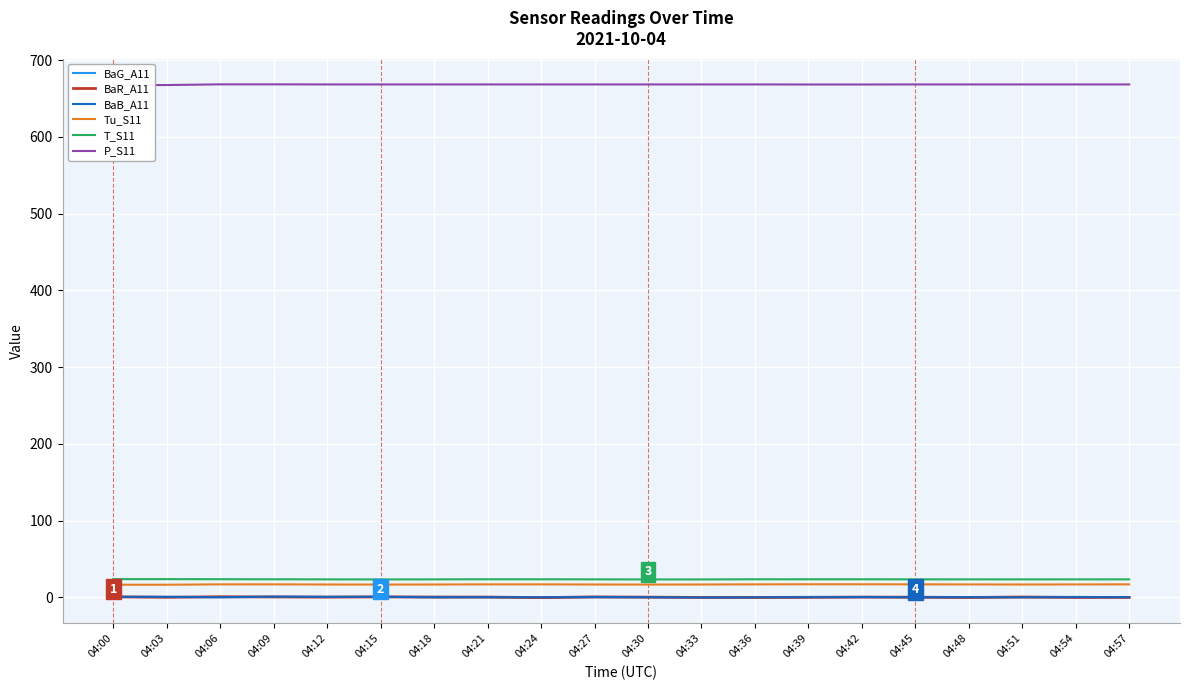

What is the total value across all series at 04:27?

710.0